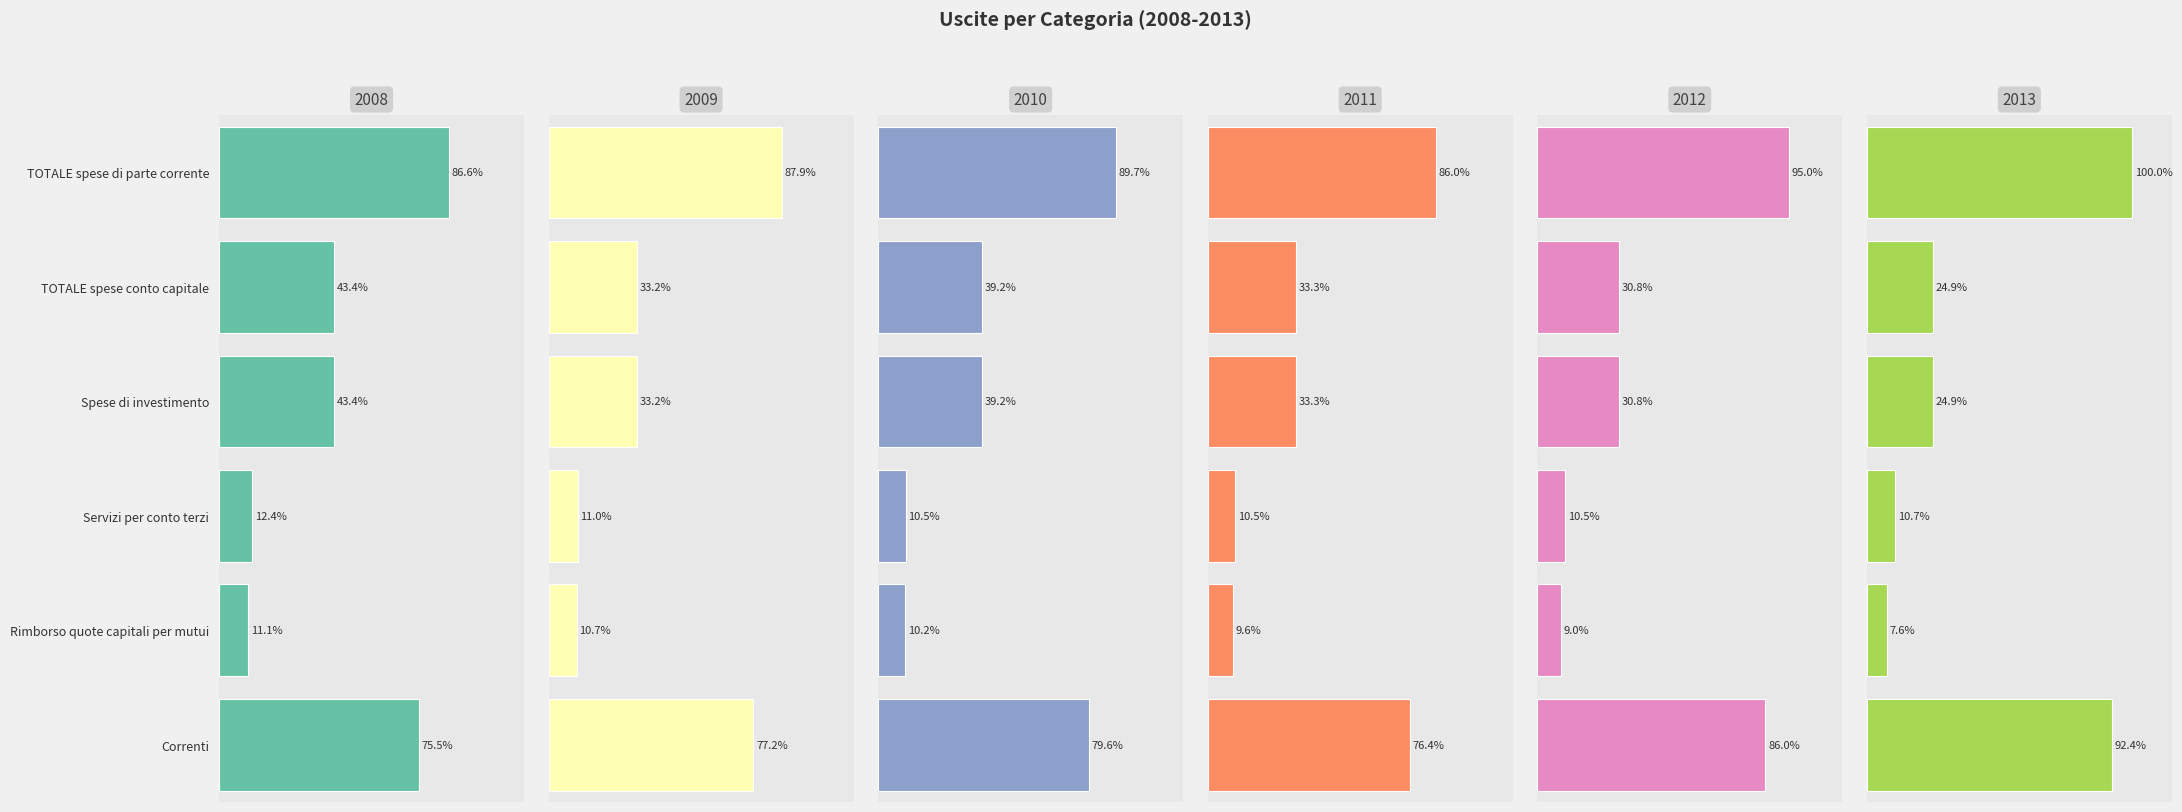

How many series are shown in this chart?

6